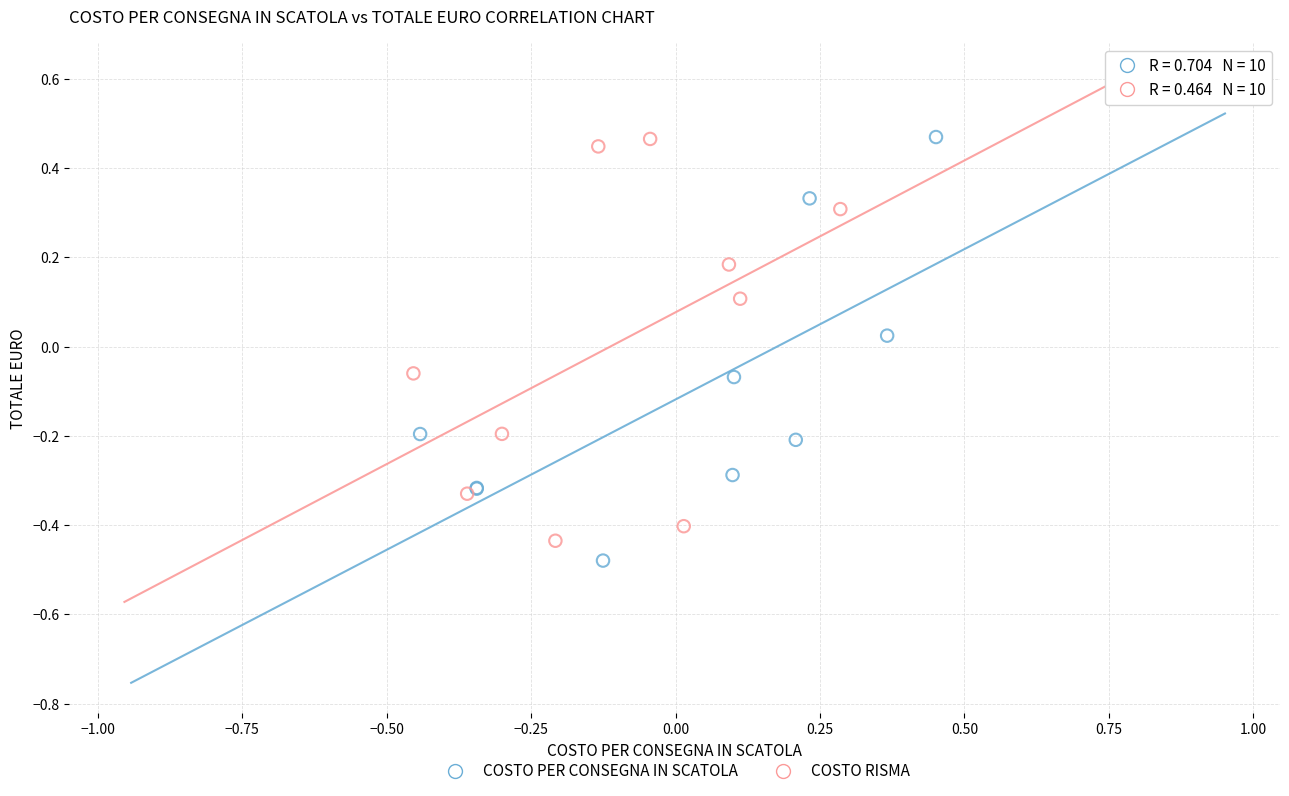

What are all the series names shown in the legend?

COSTO PER CONSEGNA IN SCATOLA, COSTO RISMA